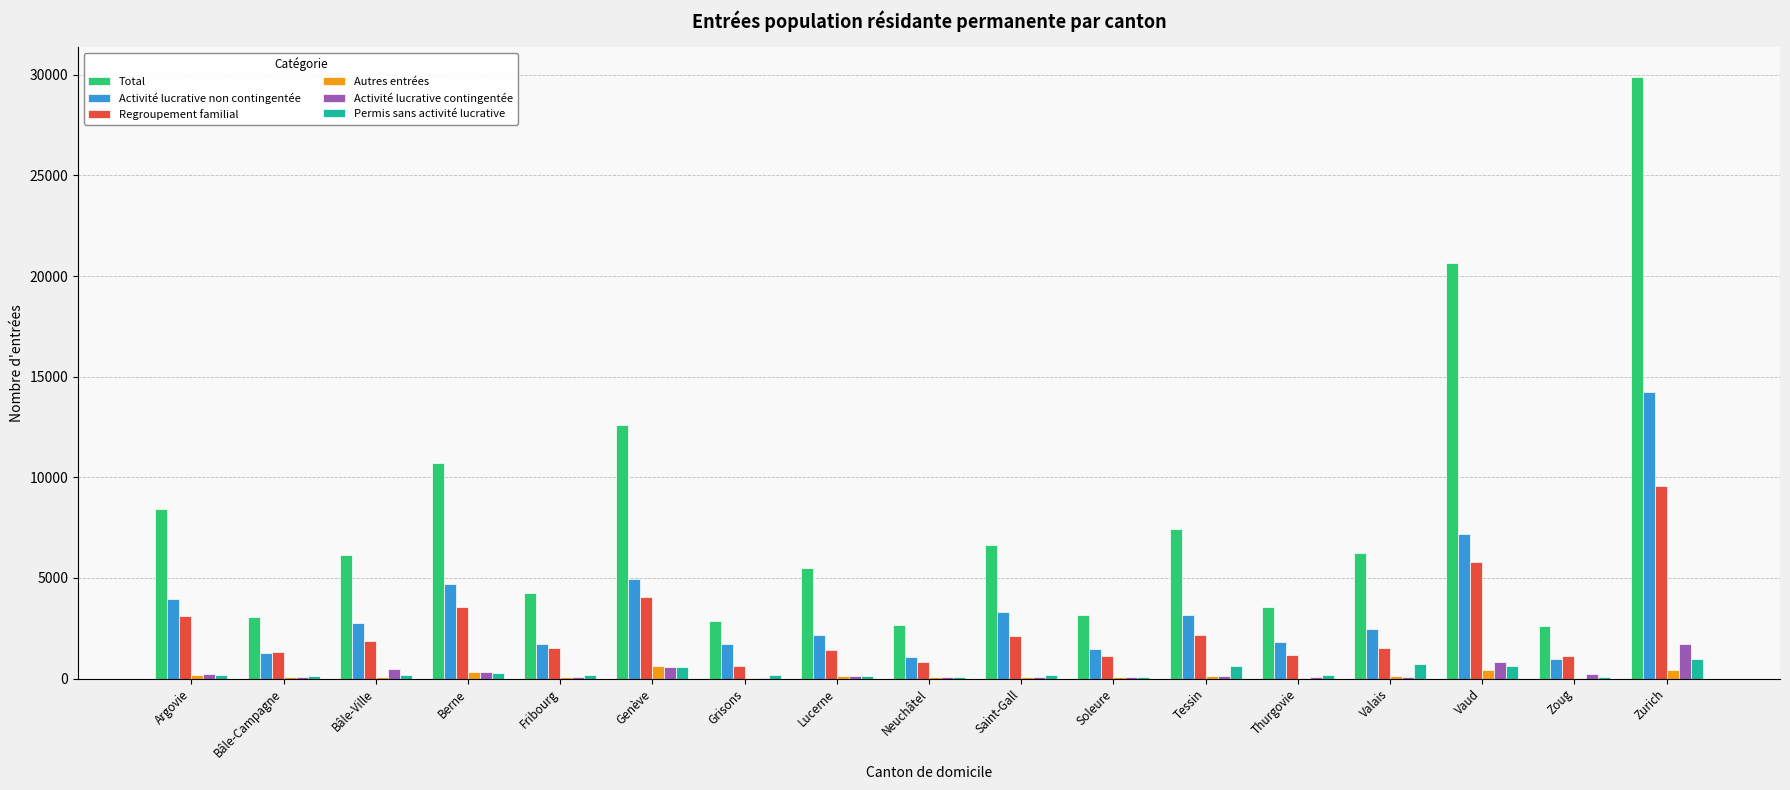

How many distinct data groups are displayed?

6